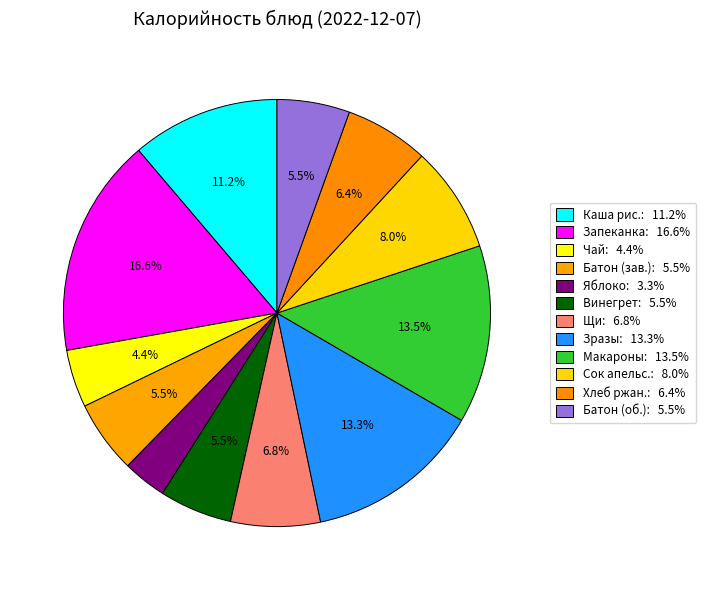

Rank the categories by value from lowest to highest.

Яблоко свежее, Чай с лимоном, Батон (завтрак), Винегрет овощной, Батон (обед), Хлеб ржано-пшеничный, Щи из свежей капусты, Сок апельсиновый, Каша рисовая молочная, Зразы рубленные, Макаронные изделия, Запеканка из творога